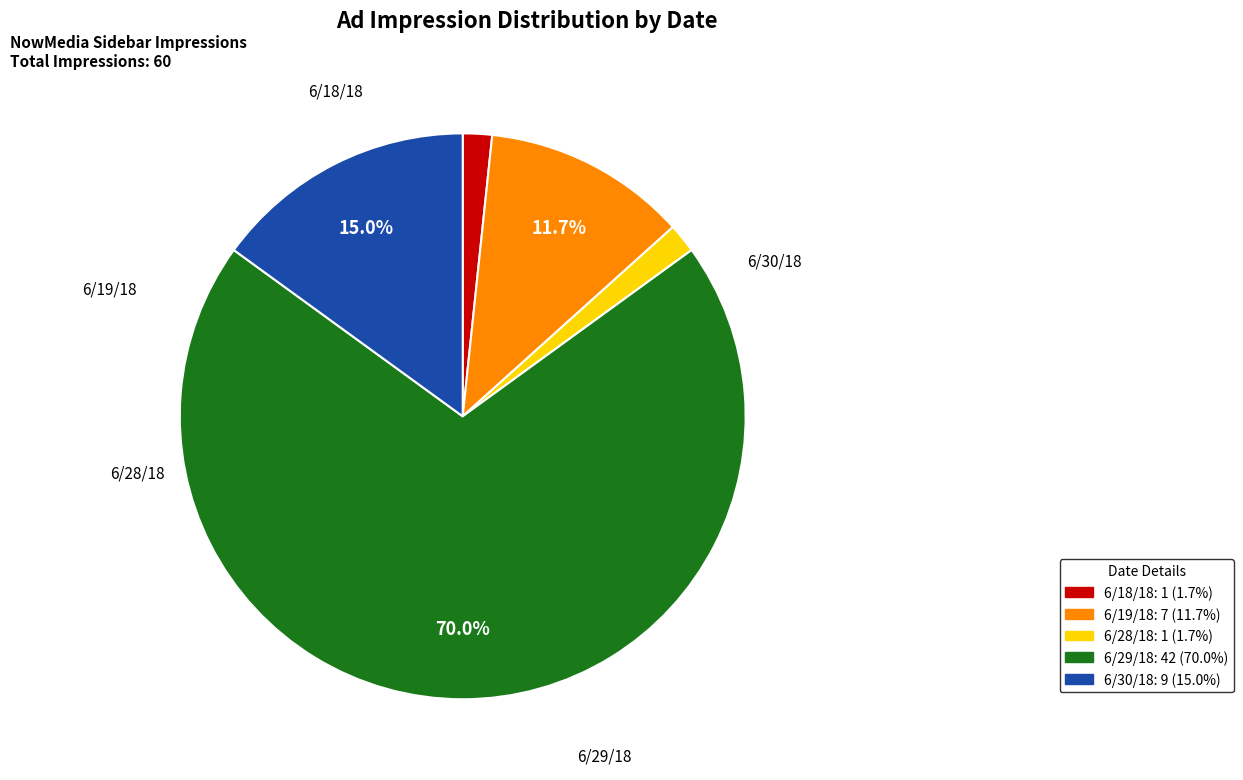

Does 6/29/18 represent more than half of the total?

Yes